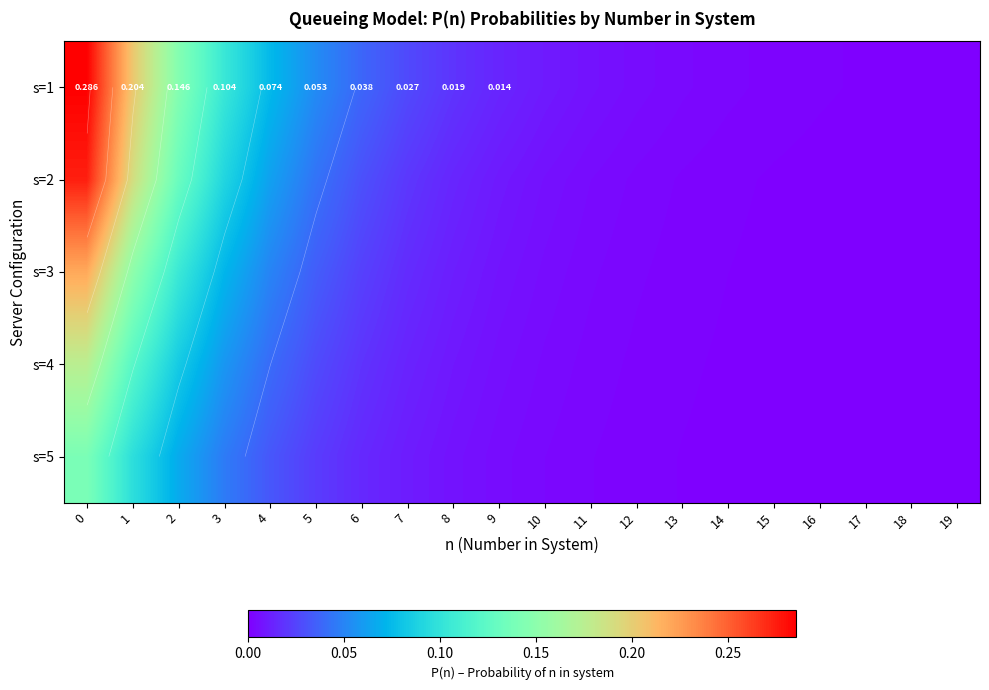

Which has a higher value, 8 or 2?

2